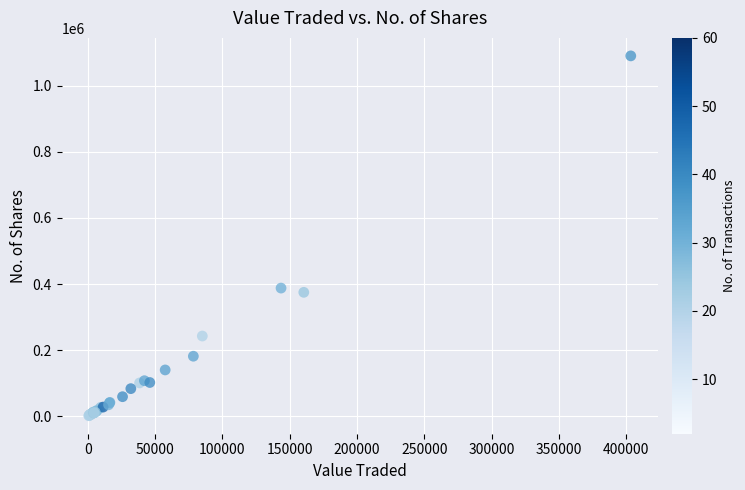

What Y value in the scatter plot is closest to 546050?

387975